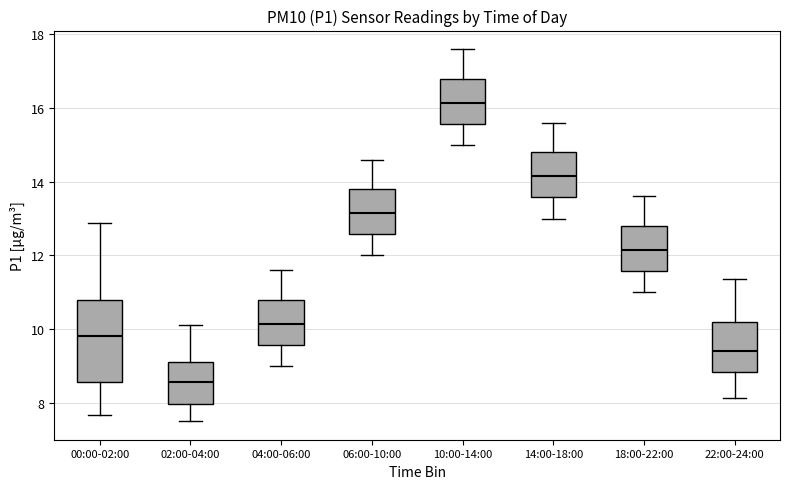

Reading left to right, read every box against the y-axis: the position of its median line, the range the box covers, and the ends of its whiskers. The values are not printed on the chart, so give them approximately, as read against the axis.

00:00-02:00: median 9.8, box 8.6 to 10.8, whiskers 7.6 to 12.8
02:00-04:00: median 8.6, box 8.0 to 9.2, whiskers 7.6 to 10.2
04:00-06:00: median 10.2, box 9.6 to 10.8, whiskers 9.0 to 11.6
06:00-10:00: median 13.2, box 12.6 to 13.8, whiskers 12.0 to 14.6
10:00-14:00: median 16.2, box 15.6 to 16.8, whiskers 15.0 to 17.6
14:00-18:00: median 14.2, box 13.6 to 14.8, whiskers 13.0 to 15.6
18:00-22:00: median 12.2, box 11.6 to 12.8, whiskers 11.0 to 13.6
22:00-24:00: median 9.4, box 8.8 to 10.2, whiskers 8.2 to 11.4